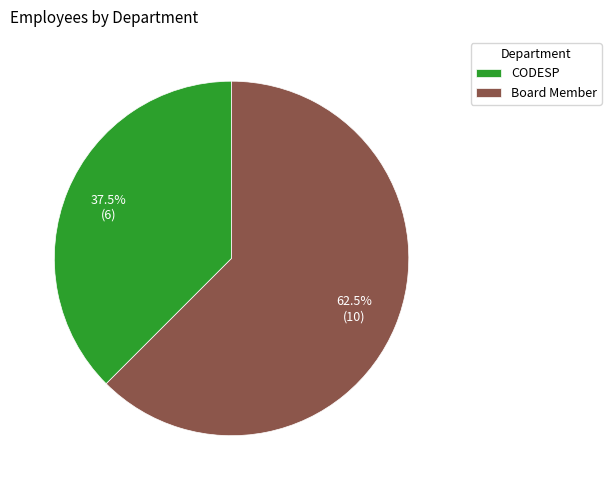

Does Board Member represent more than half of the total?

Yes